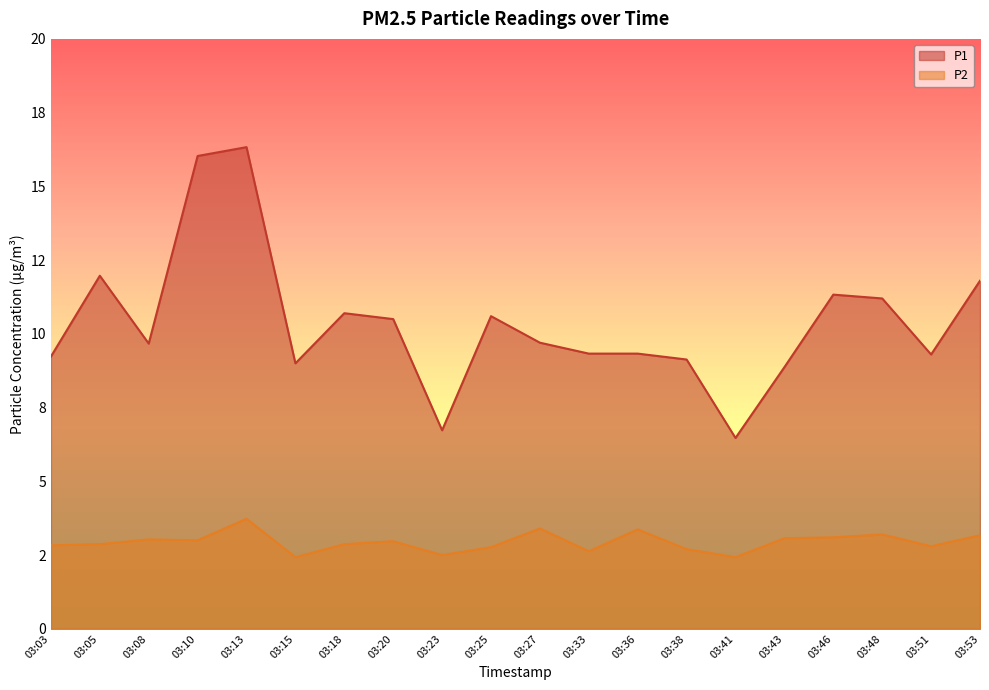

Reading left to right, extract all data points from this chart.

P1: 9.2	12.0	9.7	16.0	16.3	9.0	10.7	10.5	6.7	10.6	9.7	9.3	9.3	9.1	6.5	8.9	11.3	11.2	9.3	11.8
P2: 2.8	2.9	3.0	3.0	3.7	2.4	2.9	3.0	2.5	2.8	3.4	2.6	3.4	2.7	2.4	3.1	3.1	3.2	2.8	3.2